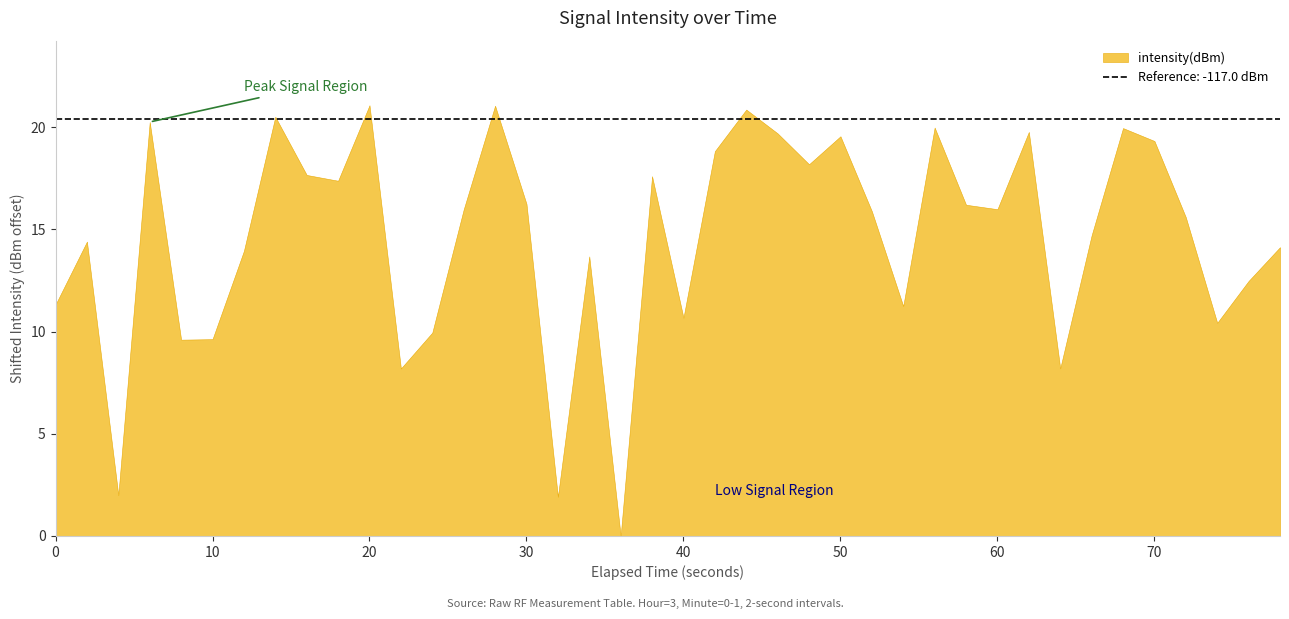

Reading left to right, transcribe all the data shown in this chart.

-126.1	-123.0	-135.4	-117.1	-127.8	-127.8	-123.4	-116.9	-119.7	-120.0	-116.3	-129.2	-127.4	-121.4	-116.3	-121.1	-135.5	-123.7	-137.4	-119.8	-126.7	-118.6	-116.5	-117.7	-119.2	-117.8	-121.5	-126.1	-117.4	-121.2	-121.4	-117.6	-129.2	-122.7	-117.4	-118.1	-121.8	-127.0	-124.9	-123.3